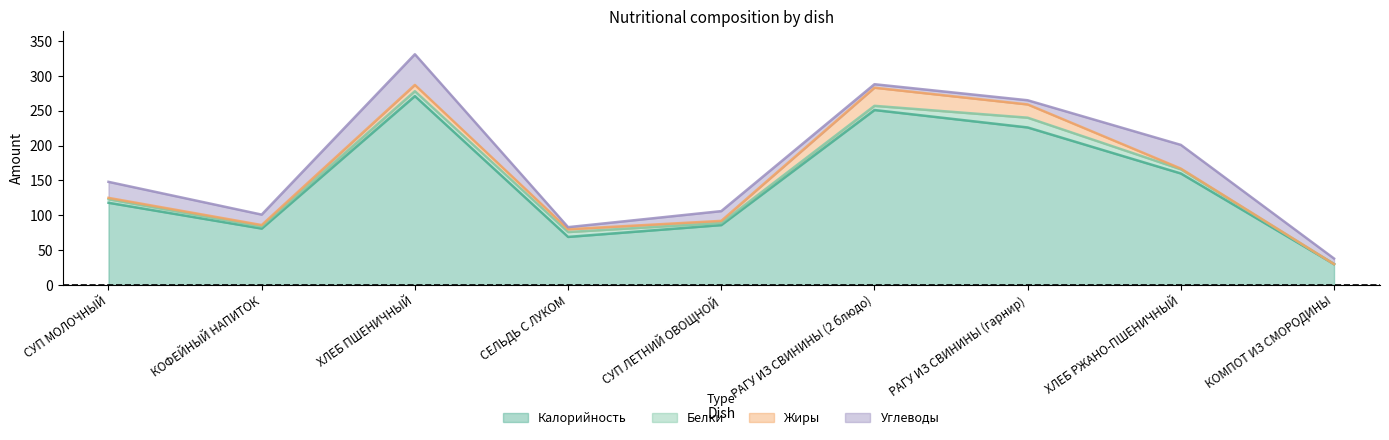

The value of Жиры at КОФЕЙНЫЙ НАПИТОК is 3. True or false?

False